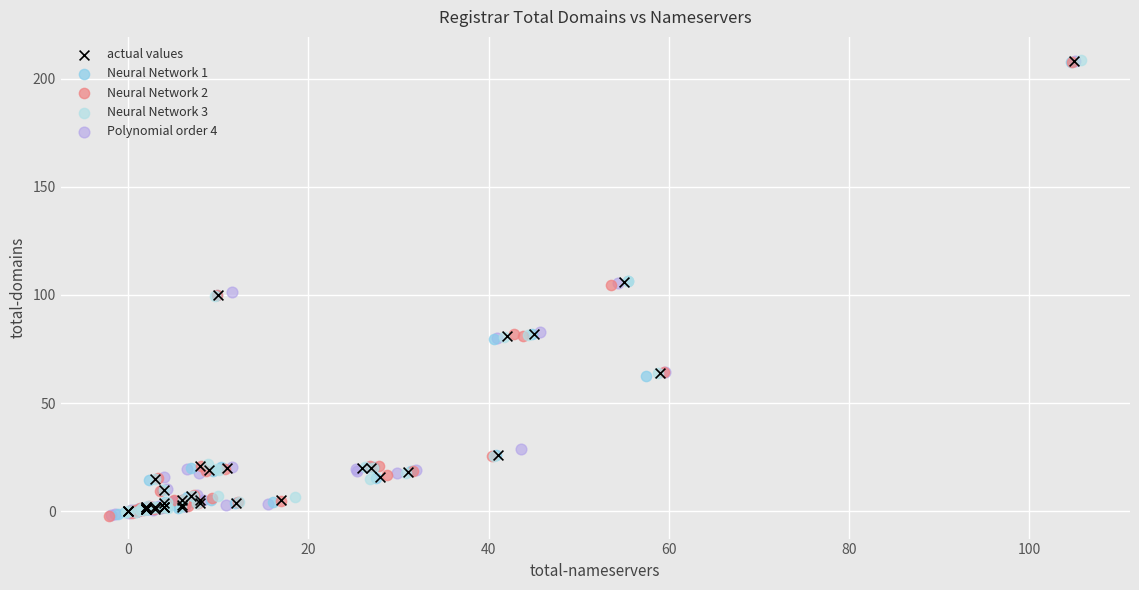

What are all the series names shown in the legend?

actual values, Neural Network 1, Neural Network 2, Neural Network 3, Polynomial order 4